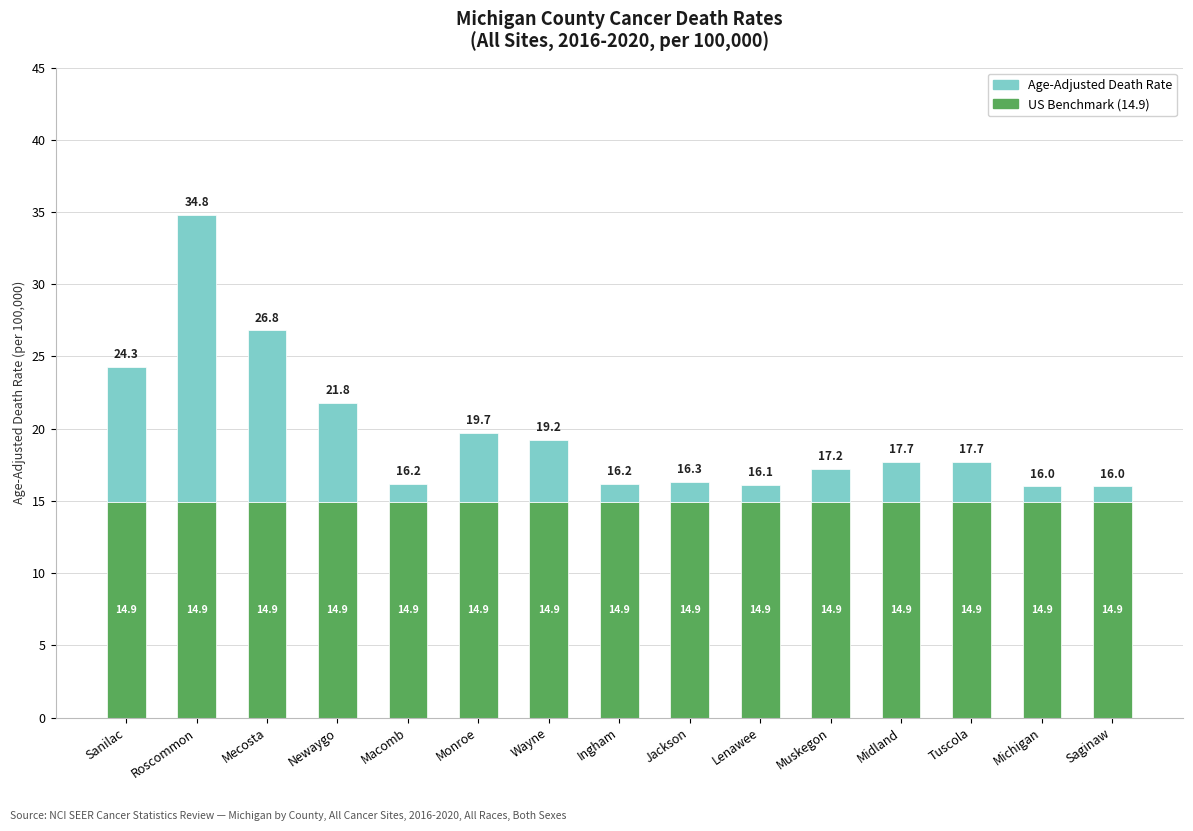

What is the lowest value of the US Benchmark (14.9) series?

14.9